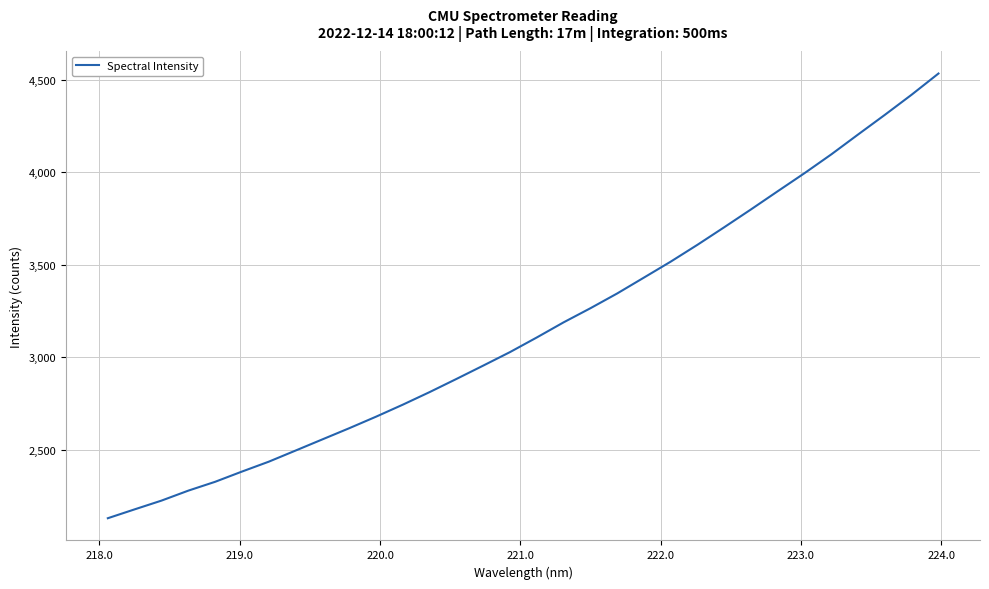

What is the greatest value displayed?

4533.1